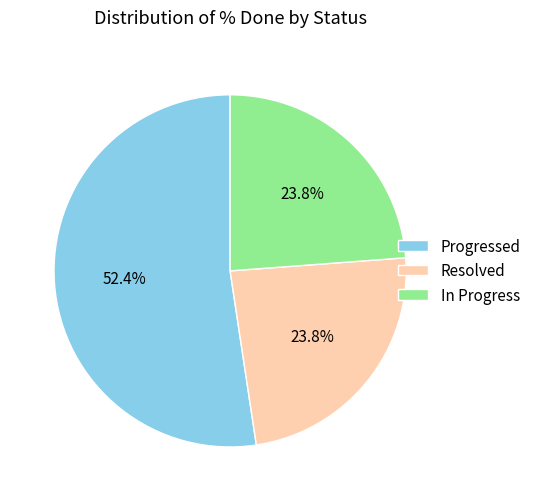

Which slice is the largest?

Progressed